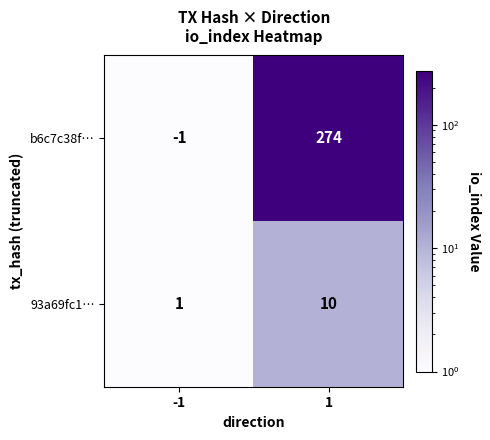

Which series has the widest spread of values?

b6c7c38f…